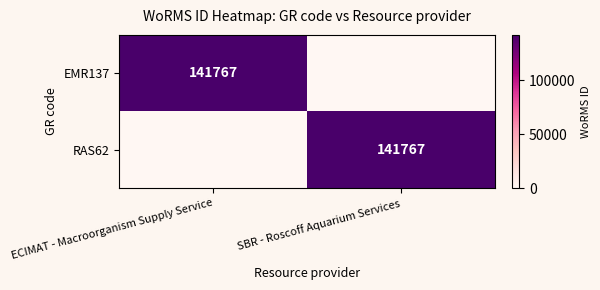

The value of RAS62 at SBR - Roscoff Aquarium Services is 44702. True or false?

False